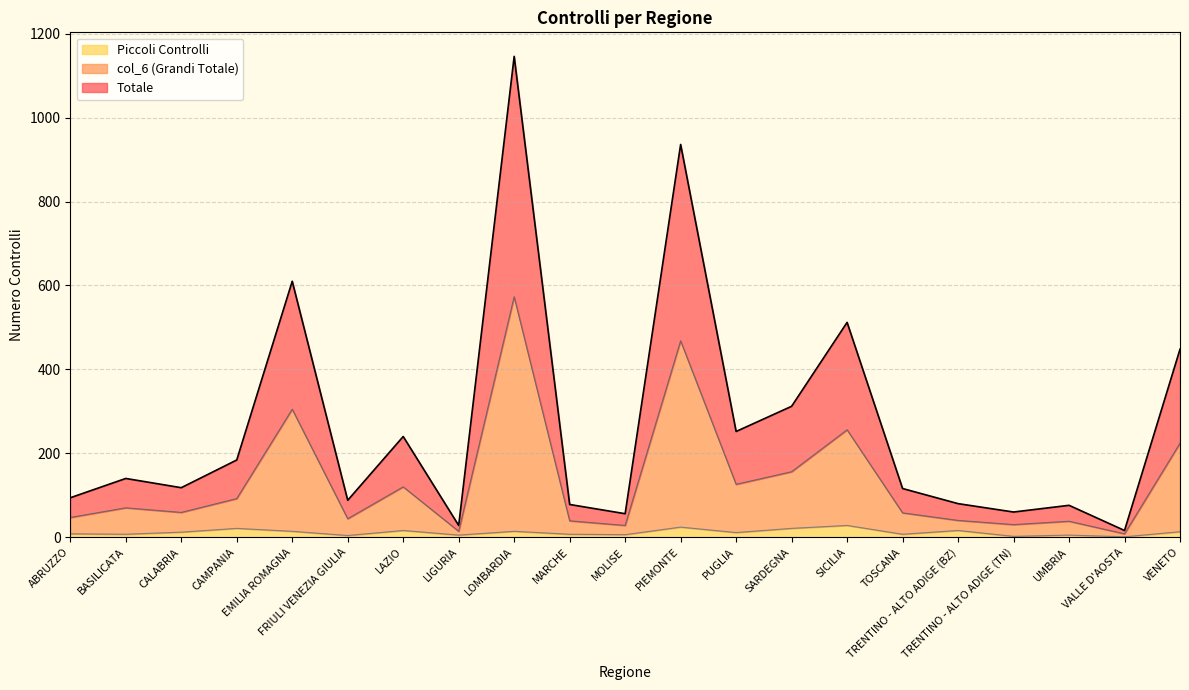

At which label does Piccoli Controlli first exceed 11?

CALABRIA